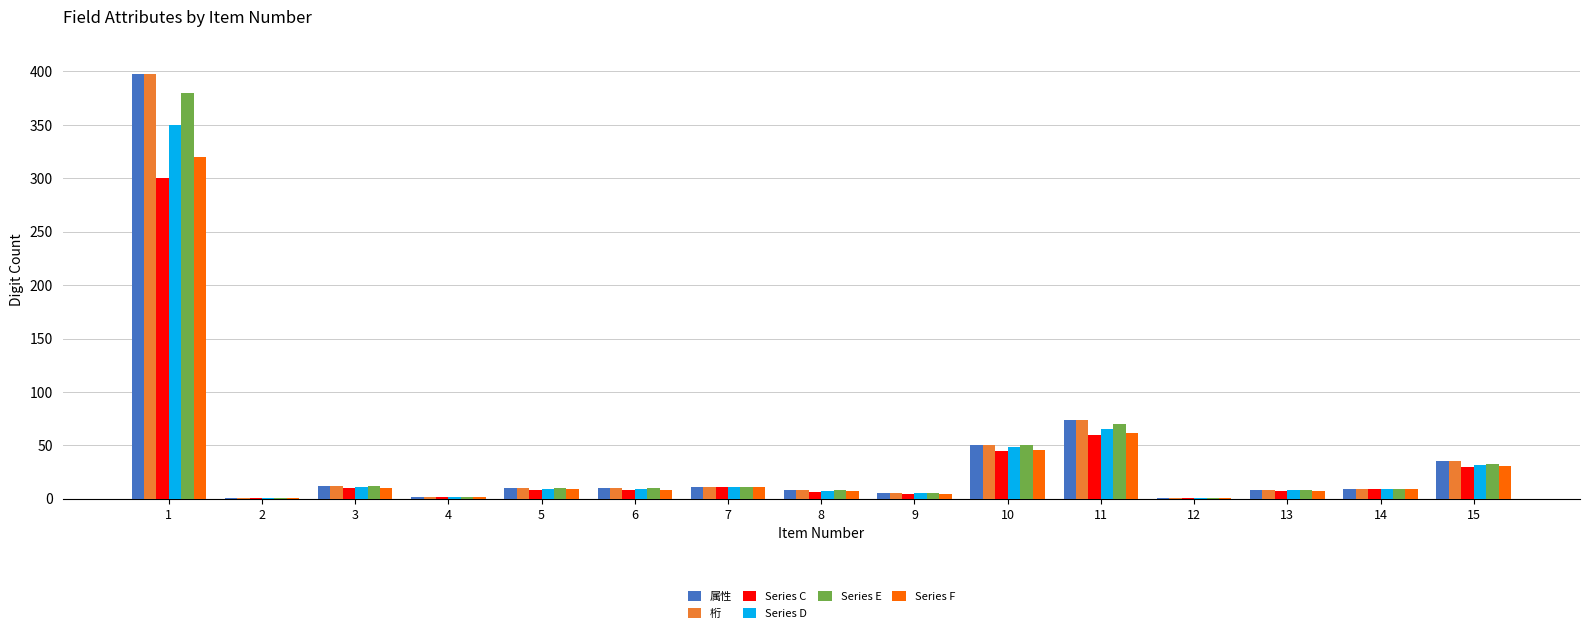

Is the value of Series C at 3 greater than the value of 桁 at 2?

Yes